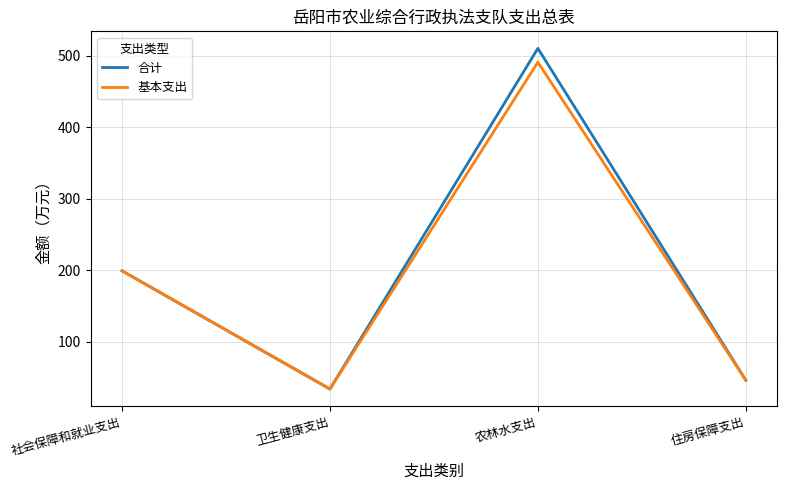

How many distinct data groups are displayed?

2